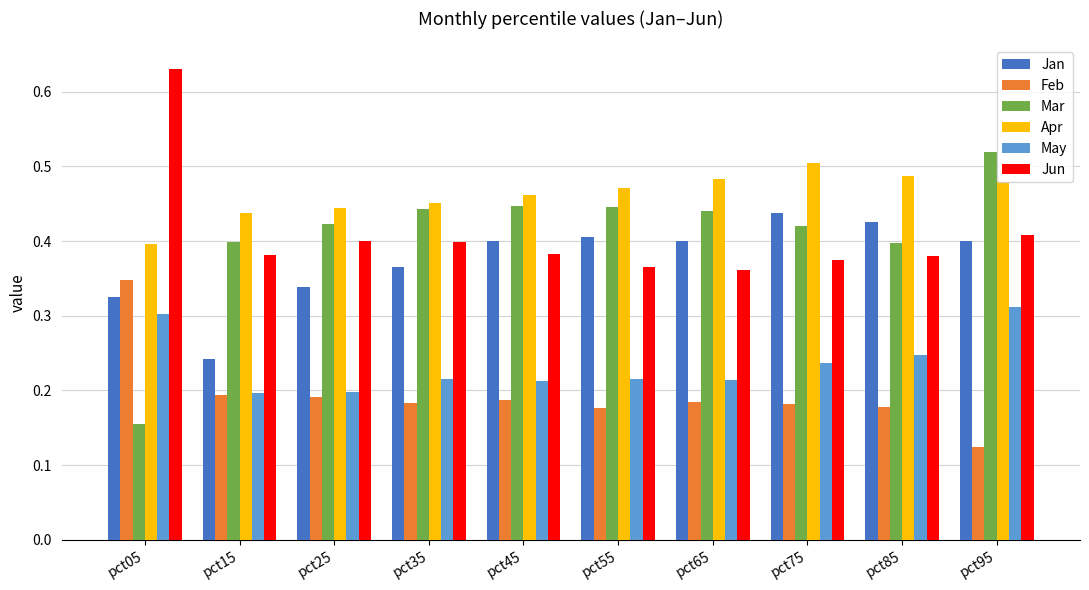

At which label is Apr closest to 0?

pct05